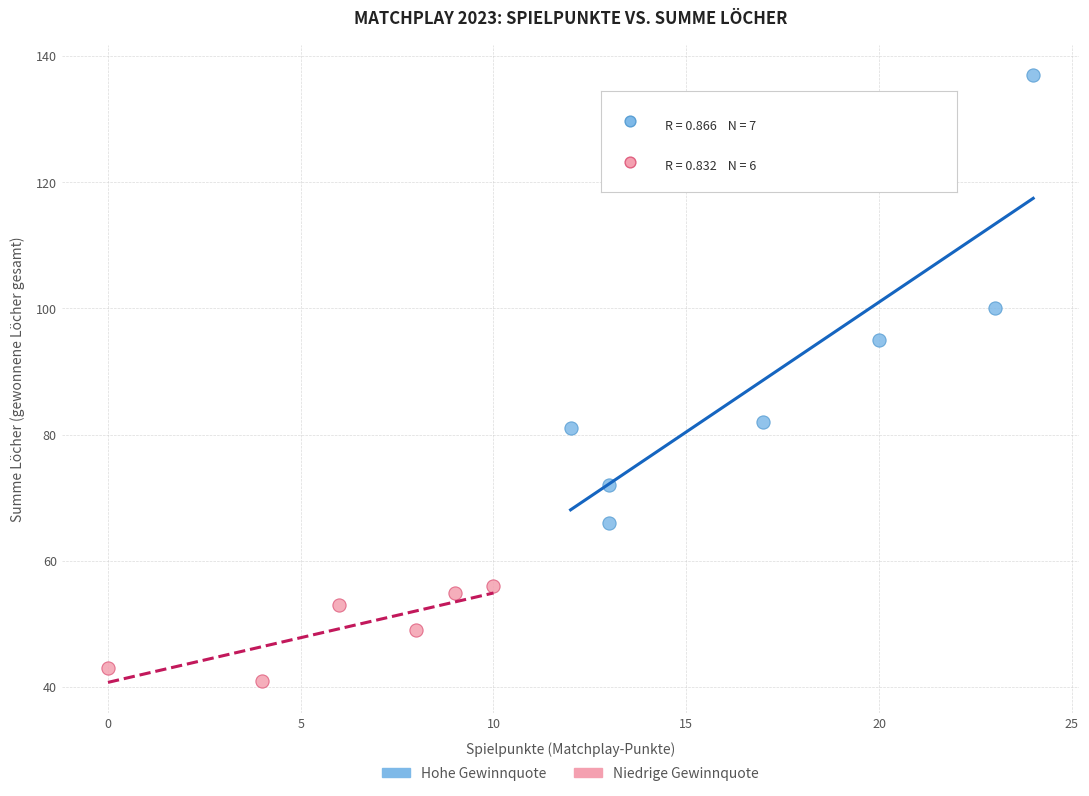

Which series contains the highest Y value?

Hohe Gewinnquote